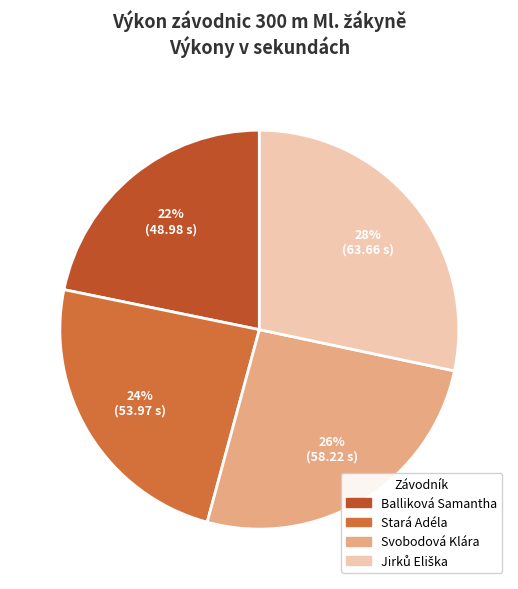

Which has a higher value, Jirků Eliška or Balliková Samantha?

Jirků Eliška